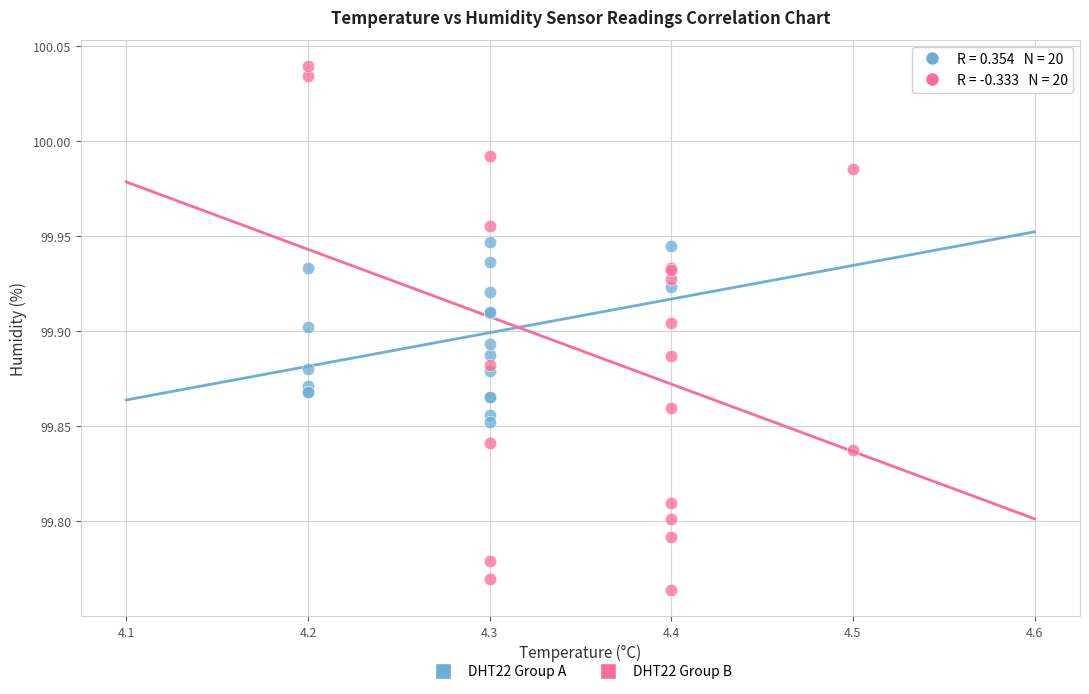

Which series contains the highest Y value?

DHT22 Group B